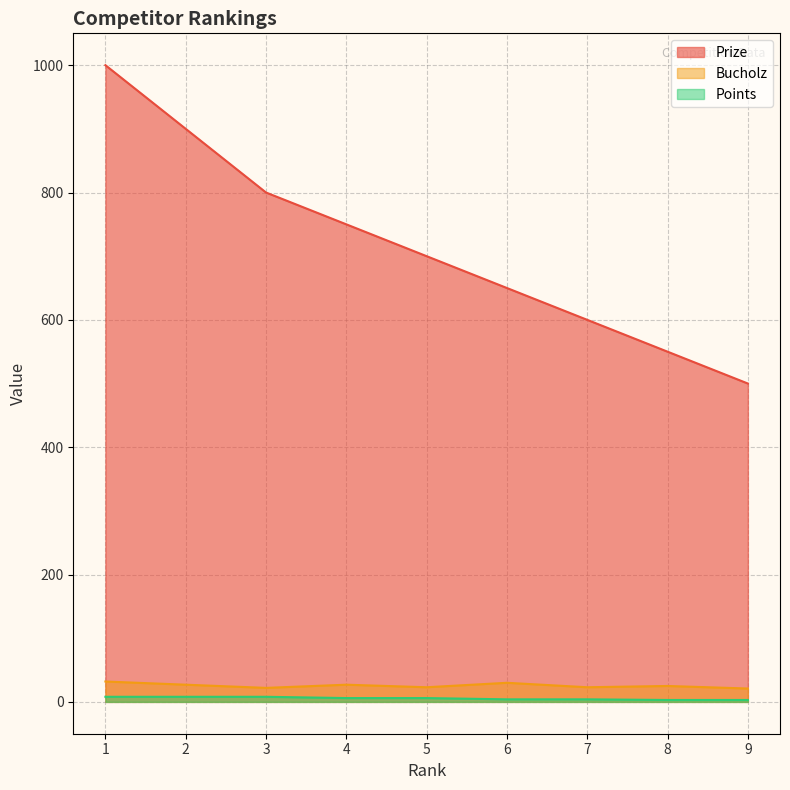

How many lines are shown in the chart?

3